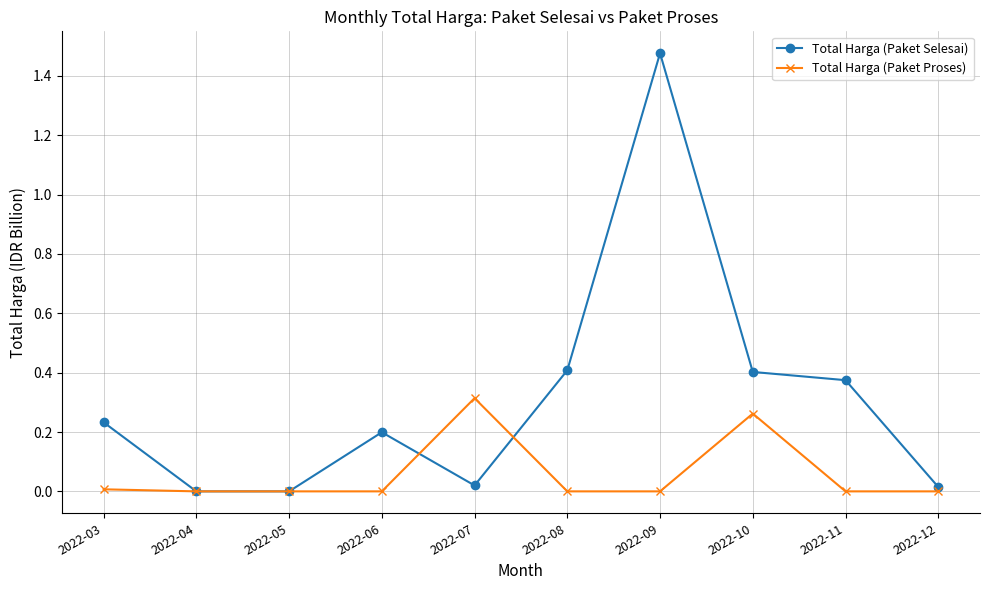

Which category has the highest value in the Total Harga (Paket Proses) series?

2022-07